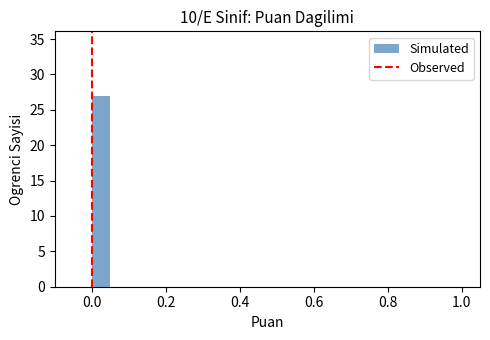

Around what value on the x-axis is the tallest bar? Give the approximate position of its centre, as read against the axis.

0.02